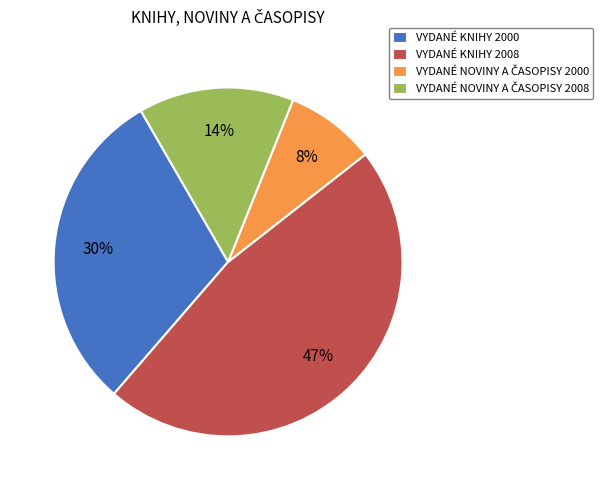

Does any single category account for the majority?

No